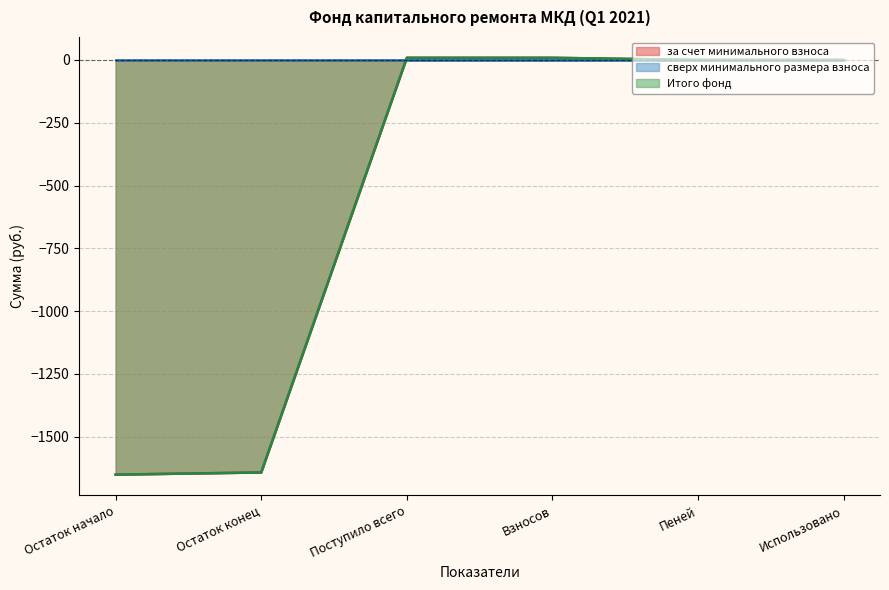

Does the chart have visible grid lines?

Yes